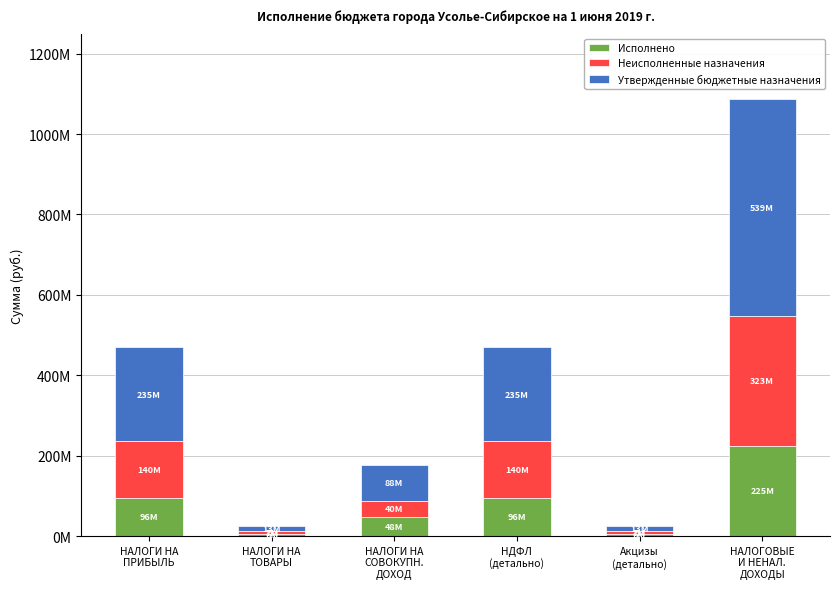

What are all the series names shown in the legend?

Исполнено, Неисполненные назначения, Утвержденные бюджетные назначения